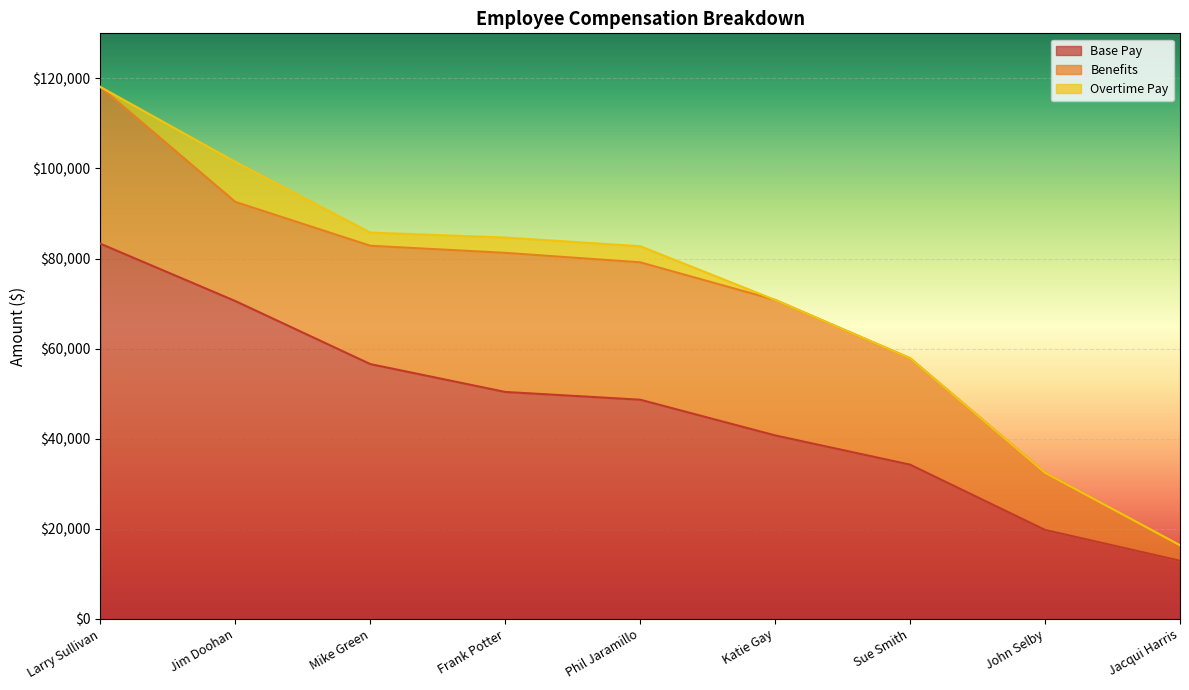

Which category has the lowest value in the Overtime Pay series?

Larry Sullivan